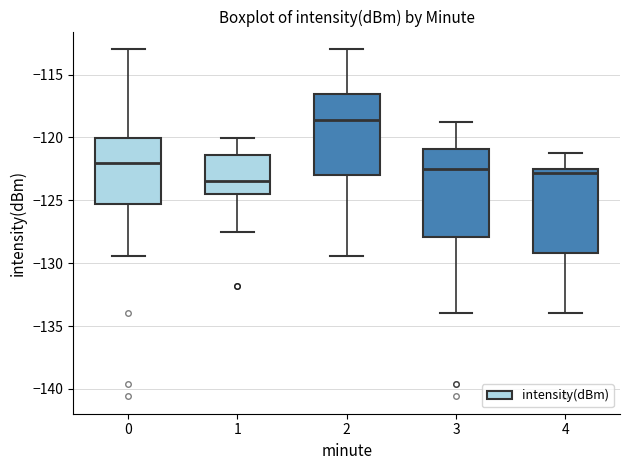

Reading left to right, transcribe this box plot: for each box, give where its median line is, the range the box spans, and where its two whiskers end, as read against the y-axis. The values are not printed on the chart, so give them approximately, as read against the axis.

0: median -122.0, box -125.5 to -120.0, whiskers -129.5 to -113.0
1: median -123.5, box -124.5 to -121.5, whiskers -127.5 to -120.0
2: median -118.5, box -123.0 to -116.5, whiskers -129.5 to -113.0
3: median -122.5, box -128.0 to -121.0, whiskers -134.0 to -118.5
4: median -123.0, box -129.0 to -122.5, whiskers -134.0 to -121.0